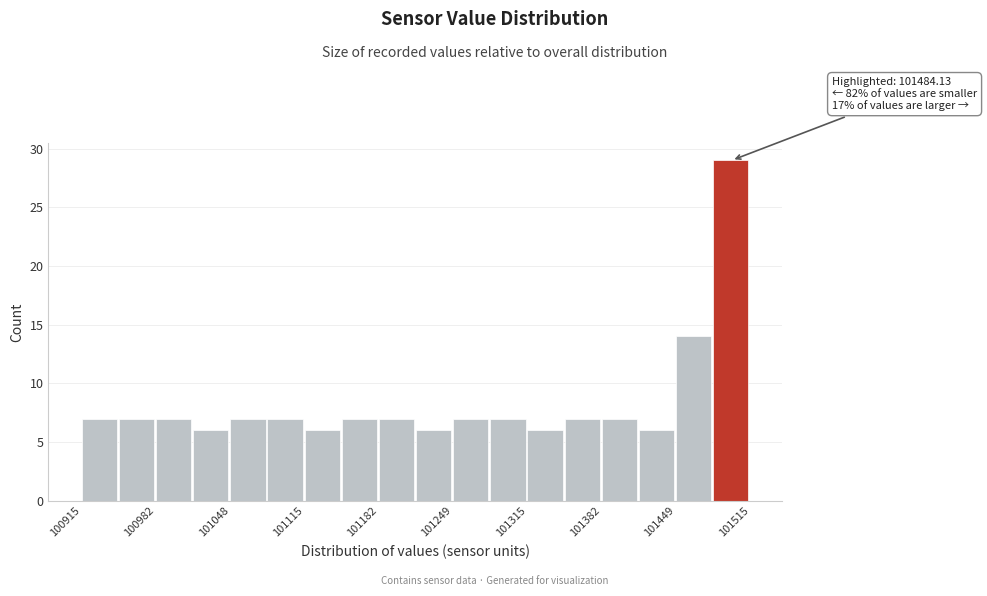

Read against the x-axis, roughly where is the centre of the tallest bar?

101500